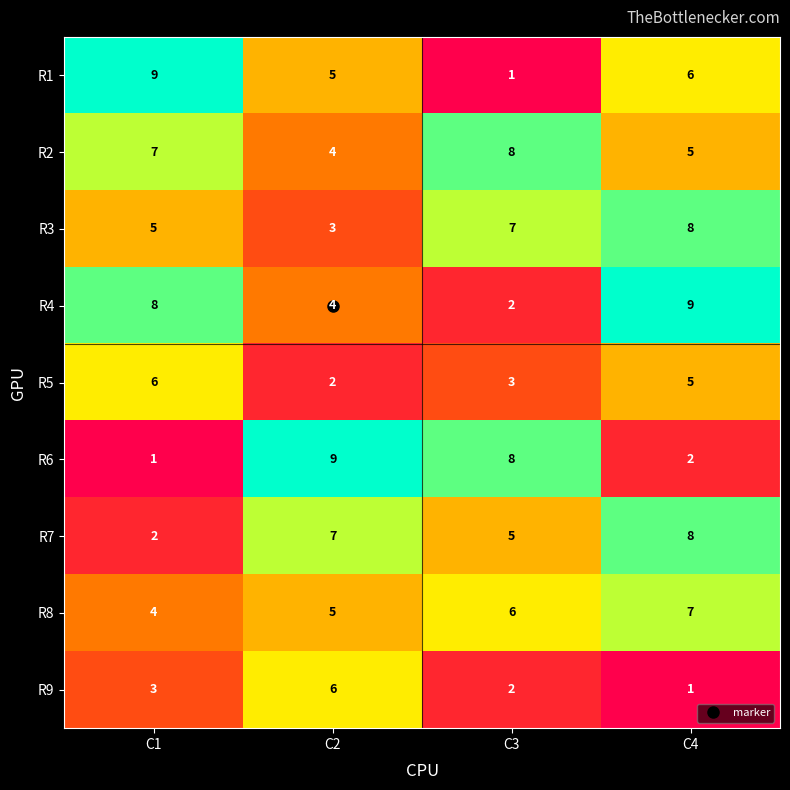

What is the maximum value shown in the chart?

9